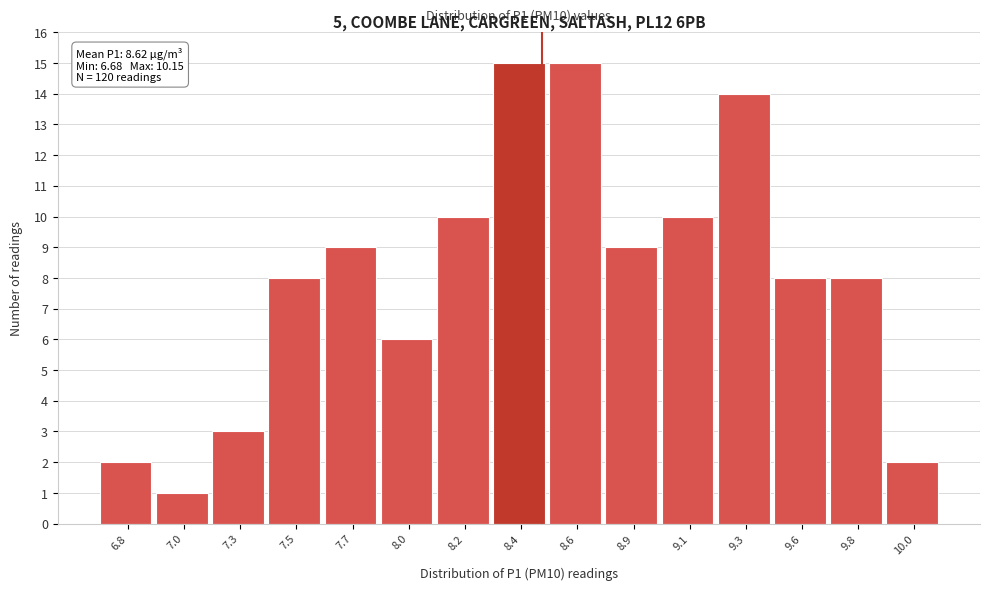

Reading left to right, what are all the values shown in this chart?

2	1	3	8	9	6	10	15	15	9	10	14	8	8	2